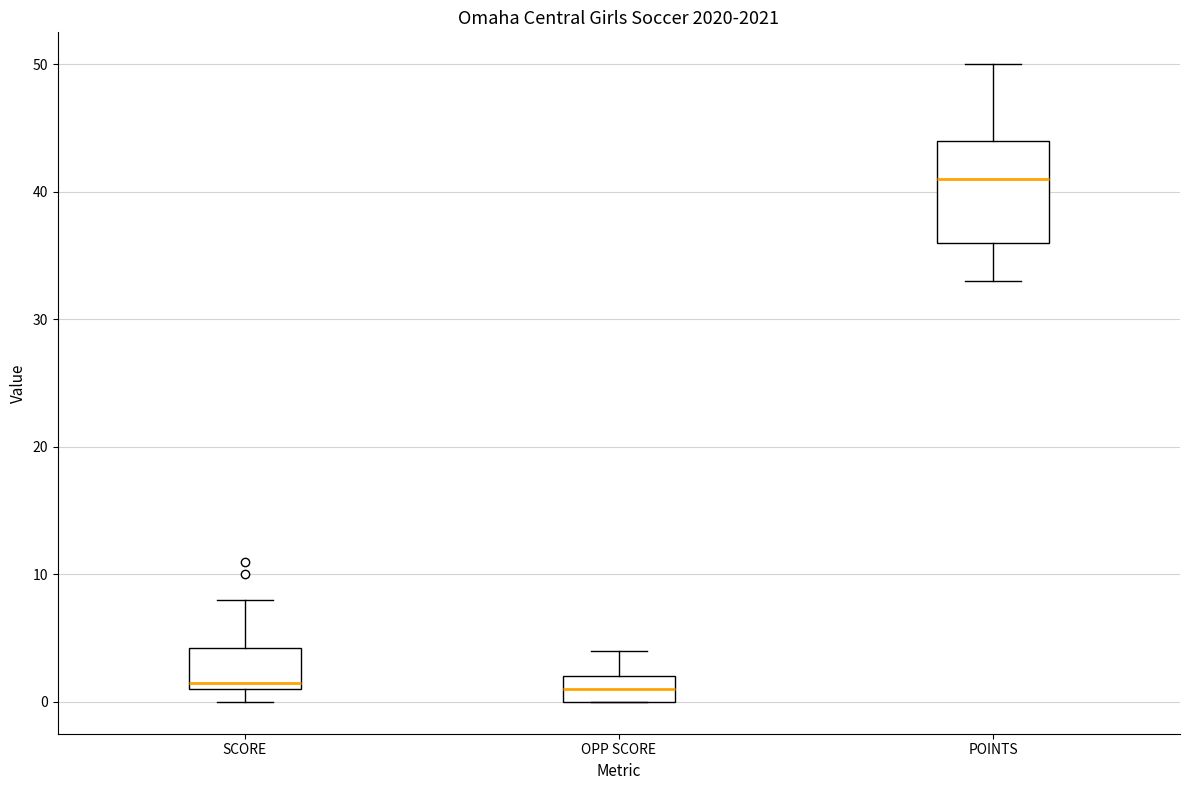

Reading left to right, read every box against the y-axis: the position of its median line, the range the box covers, and the ends of its whiskers. The values are not printed on the chart, so give them approximately, as read against the axis.

SCORE: median 2, box 1 to 4, whiskers 0 to 8
OPP SCORE: median 1, box 0 to 2, whiskers 0 to 4
POINTS: median 41, box 36 to 44, whiskers 33 to 50